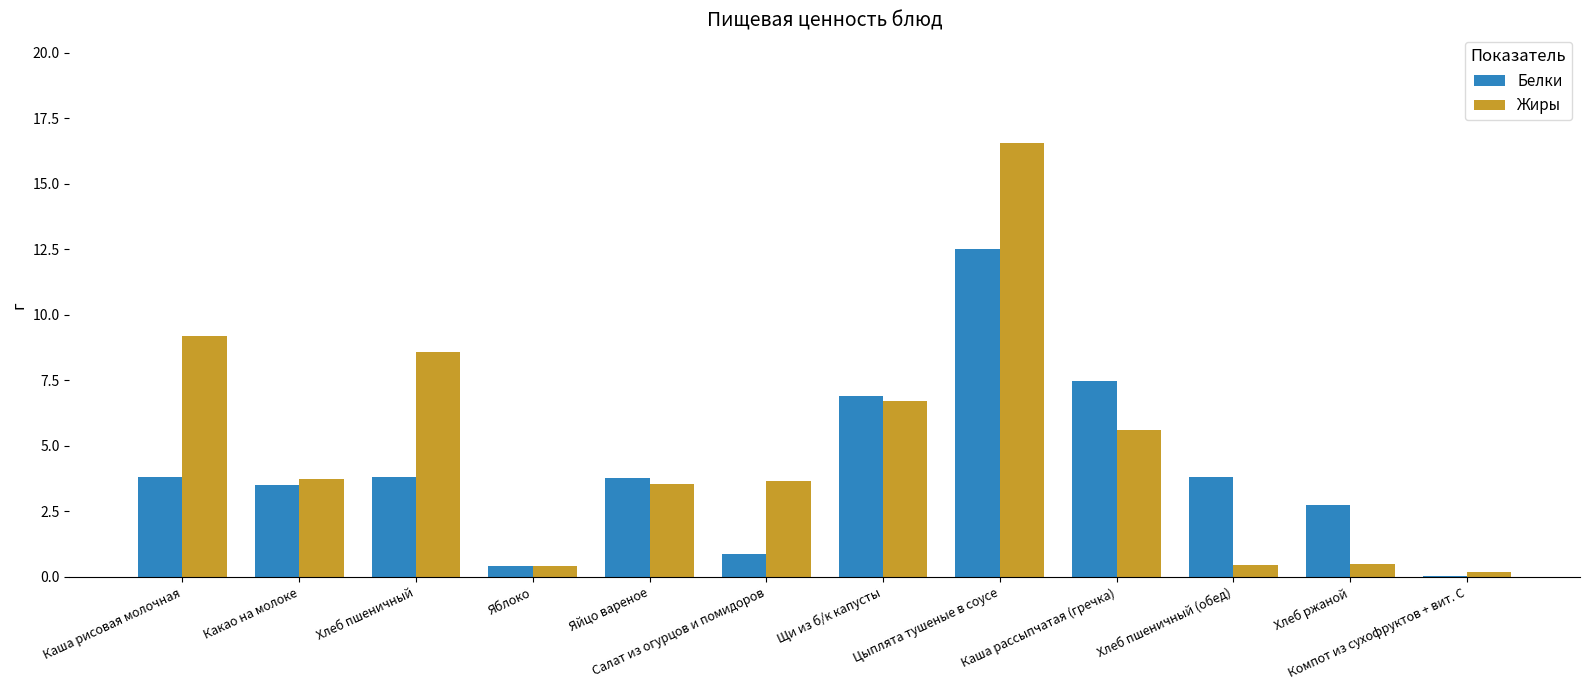

Which series has the widest spread of values?

Жиры